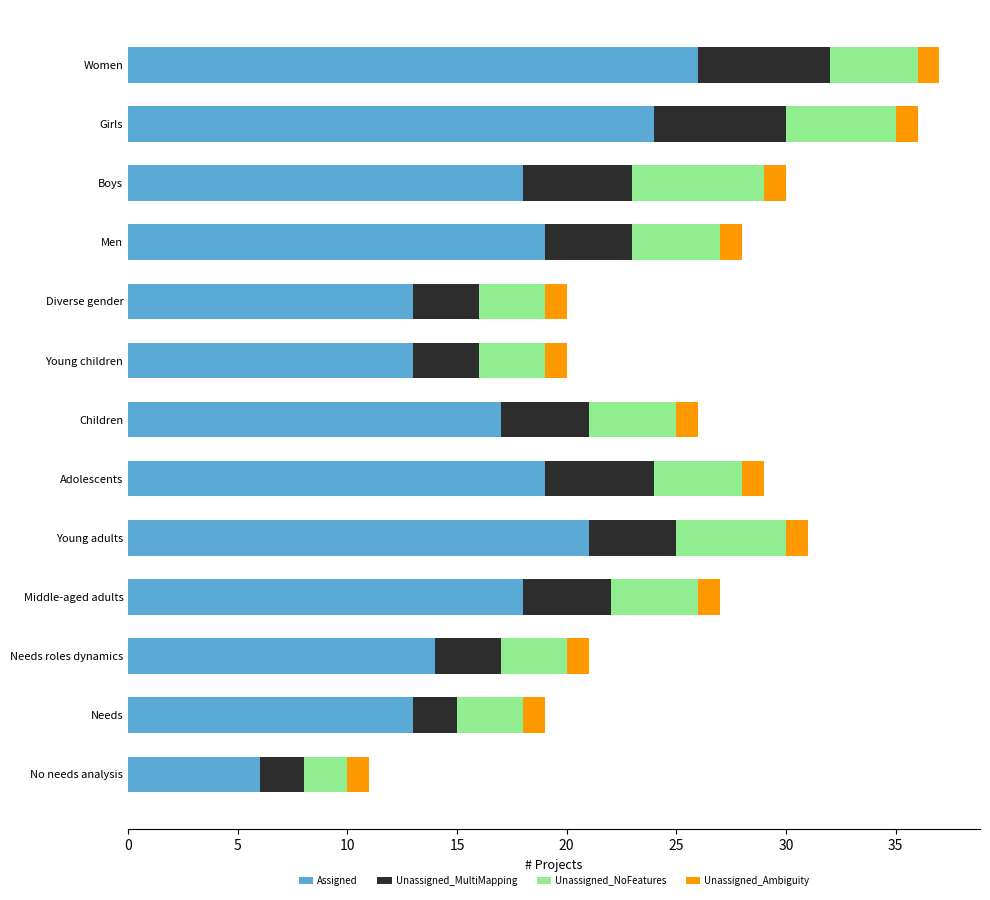

What is the total value across all series at Diverse gender?

20